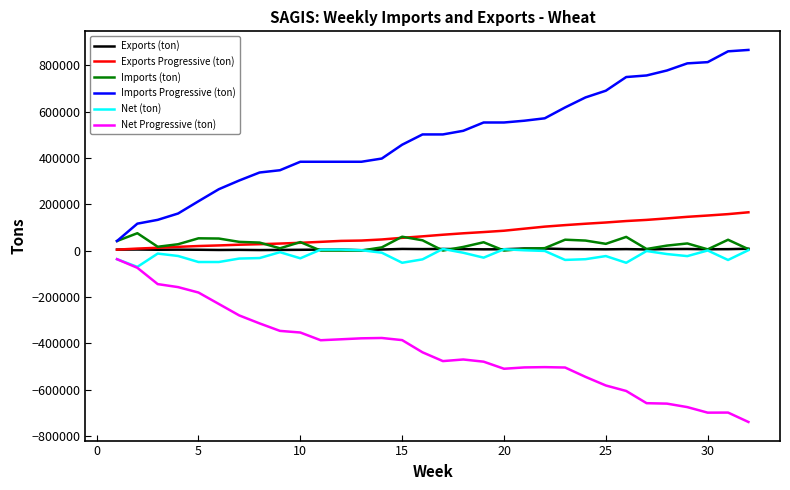

What is the lowest value of the Net (ton) series?

-70417